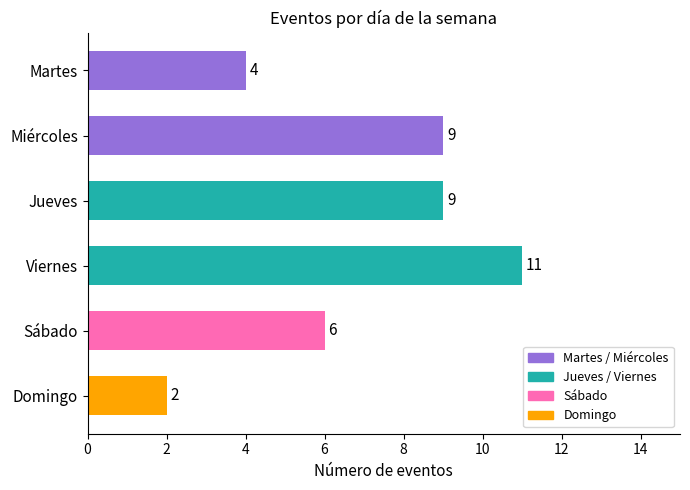

Are the bars horizontal?

Yes